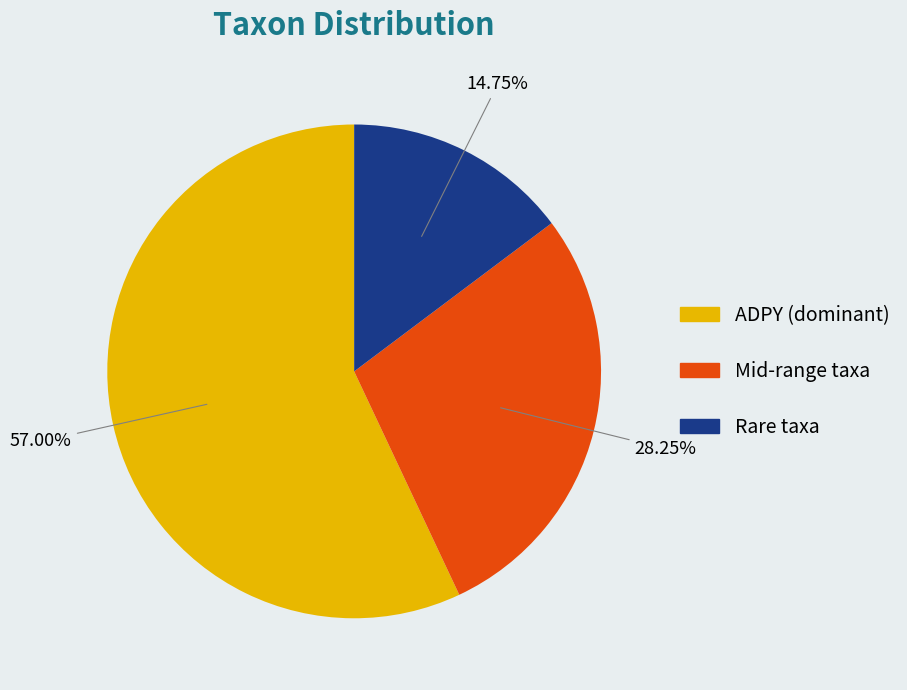

Is there a majority slice in this chart?

Yes